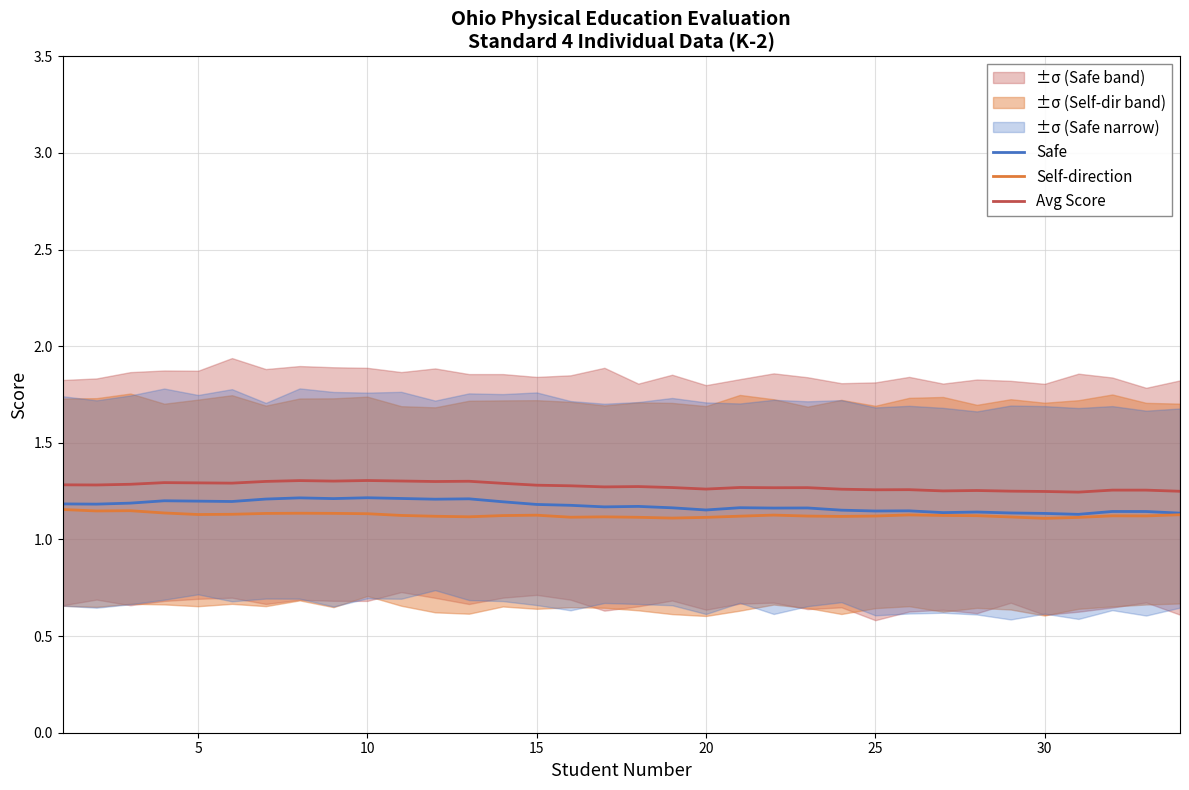

True or false: Avg Score and Safe cross at least once.

False